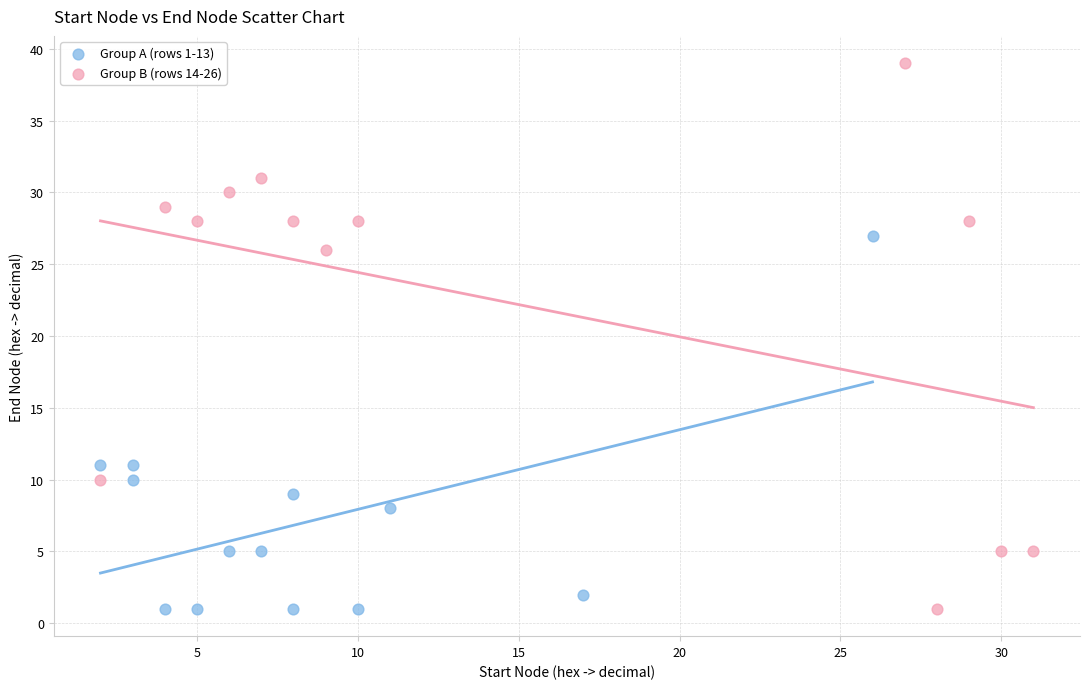

What are all the series names shown in the legend?

Group A (rows 1-13), Group B (rows 14-26)